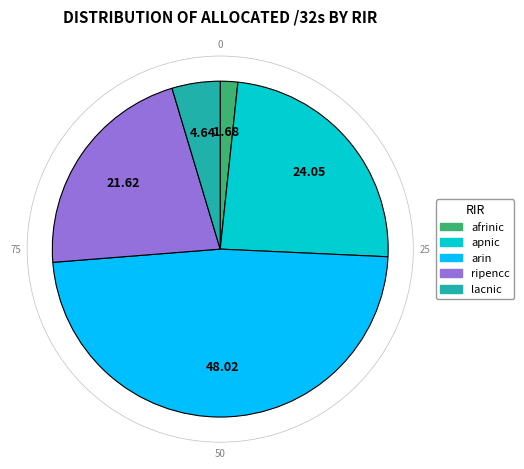

Between afrinic and apnic, which is larger?

apnic